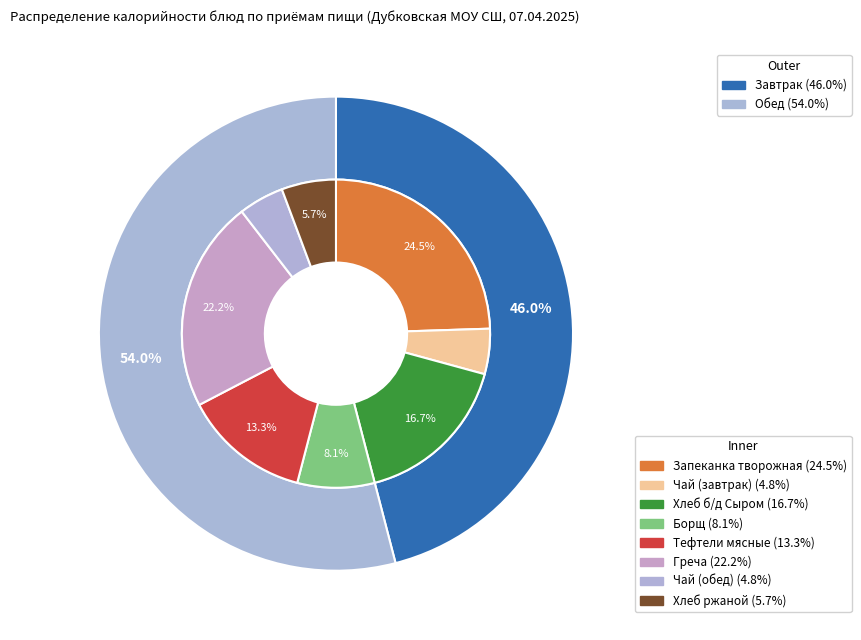

To the nearest percent, what is the difference between the largest and smallest slice percentages?

20%